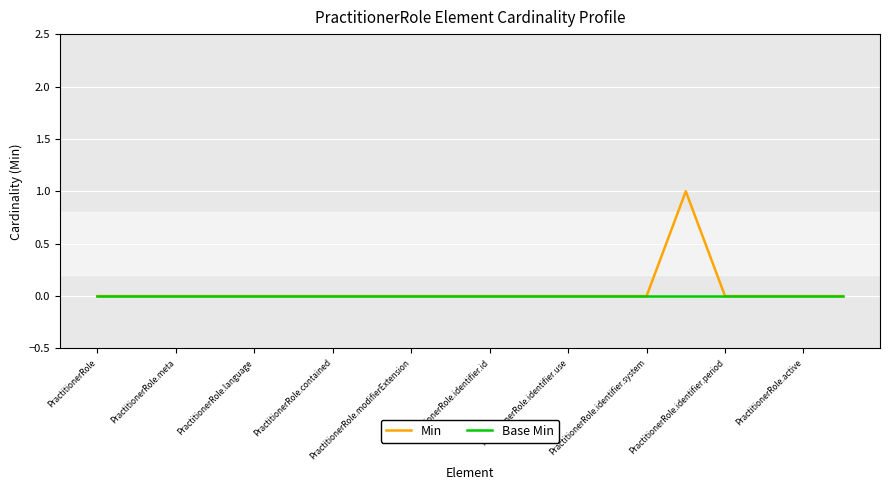

Rank the series by their maximum value, from highest to lowest.

Min, Base Min